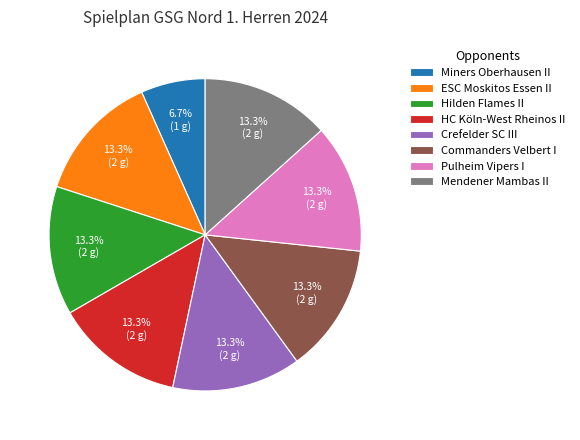

To the nearest percent, what percentage of the pie is HC Köln-West Rheinos II?

13%